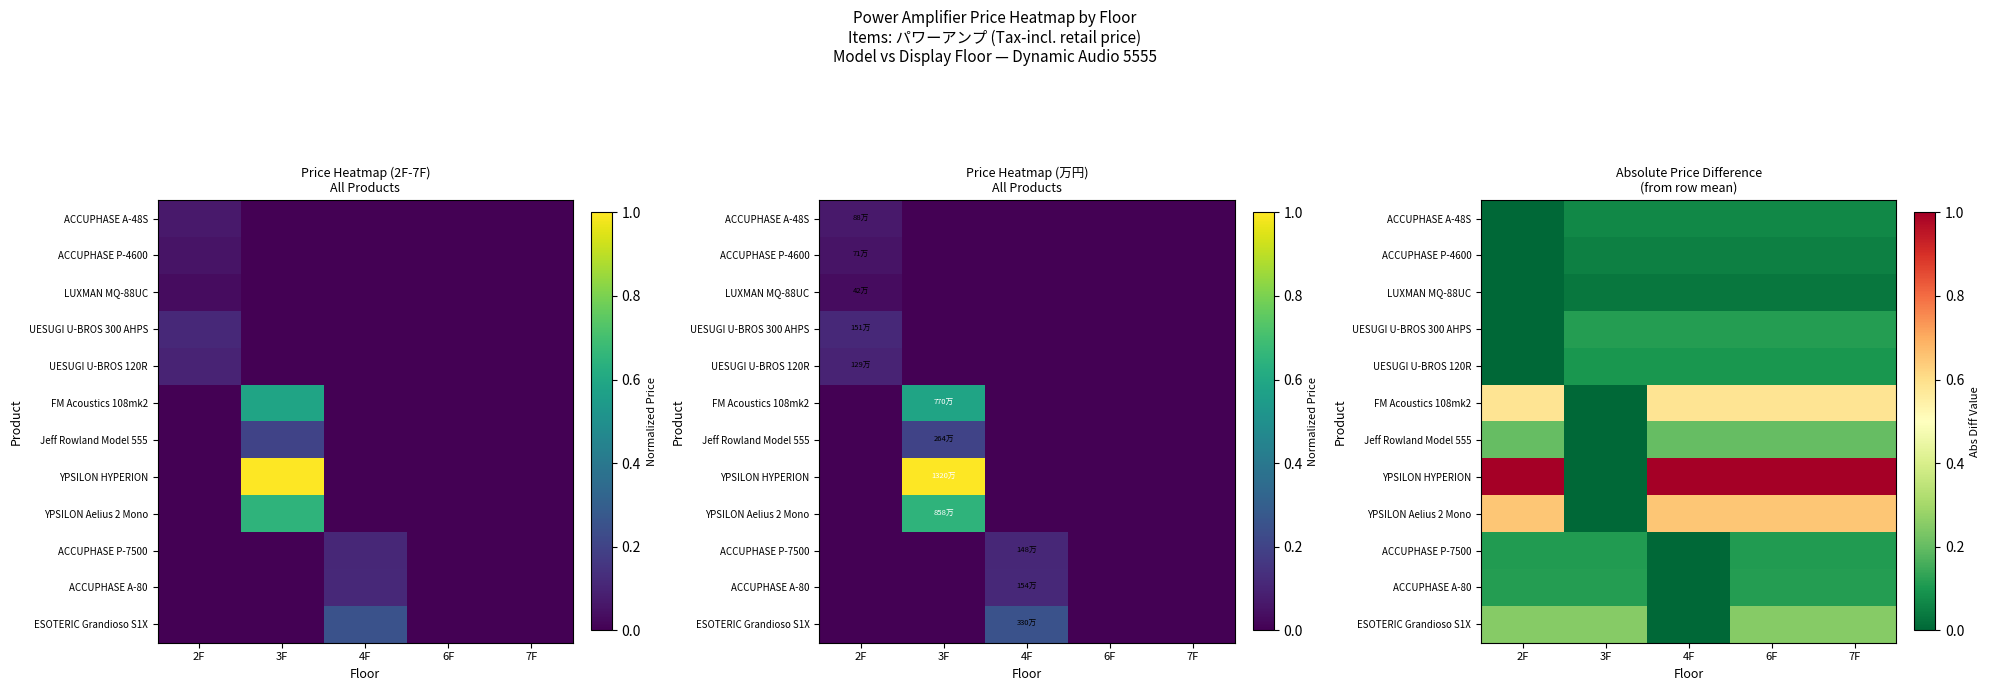

Which series has the largest total across all categories?

YPSILON HYPERION